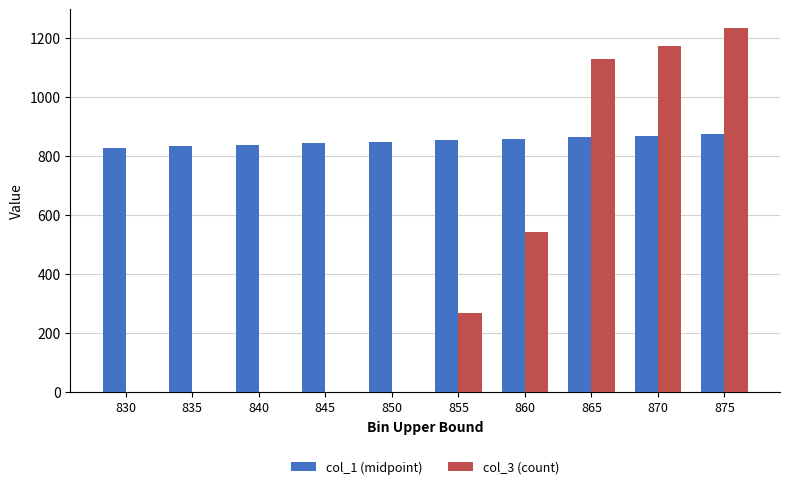

What are all the series names shown in the legend?

col_1 (midpoint), col_3 (count)